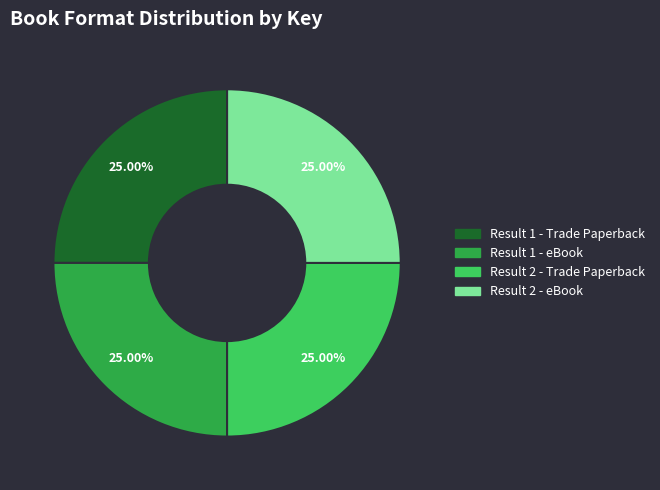

To the nearest percent, what is the average slice percentage?

25%